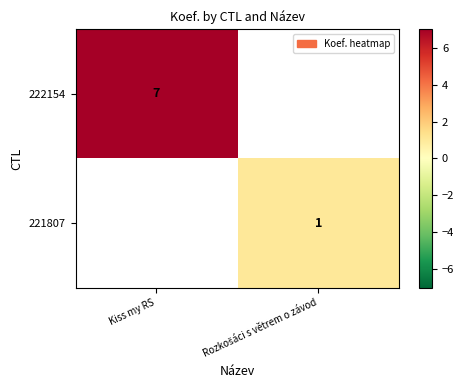

True or false: 222154 has a value of 7 at Kiss my RS.

True